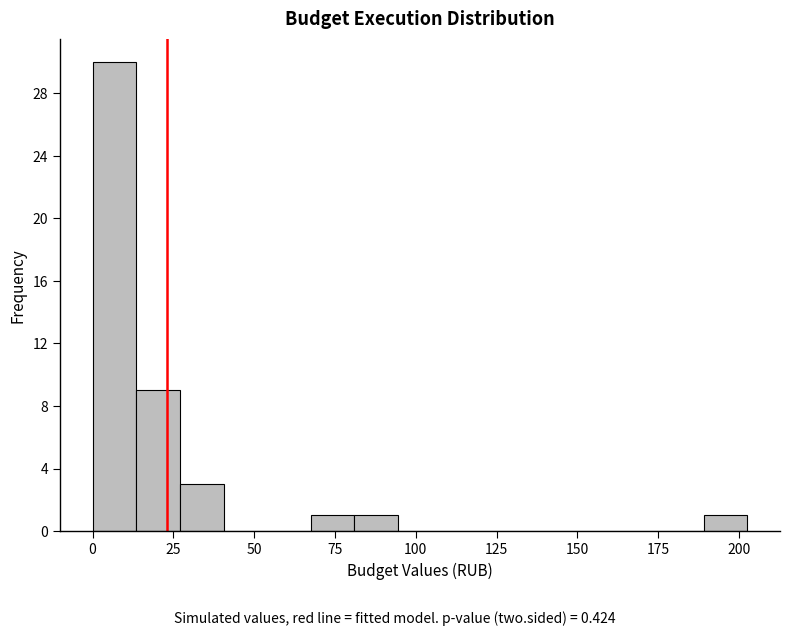

Around what value on the x-axis is the tallest bar? Give the approximate position of its centre, as read against the axis.

5